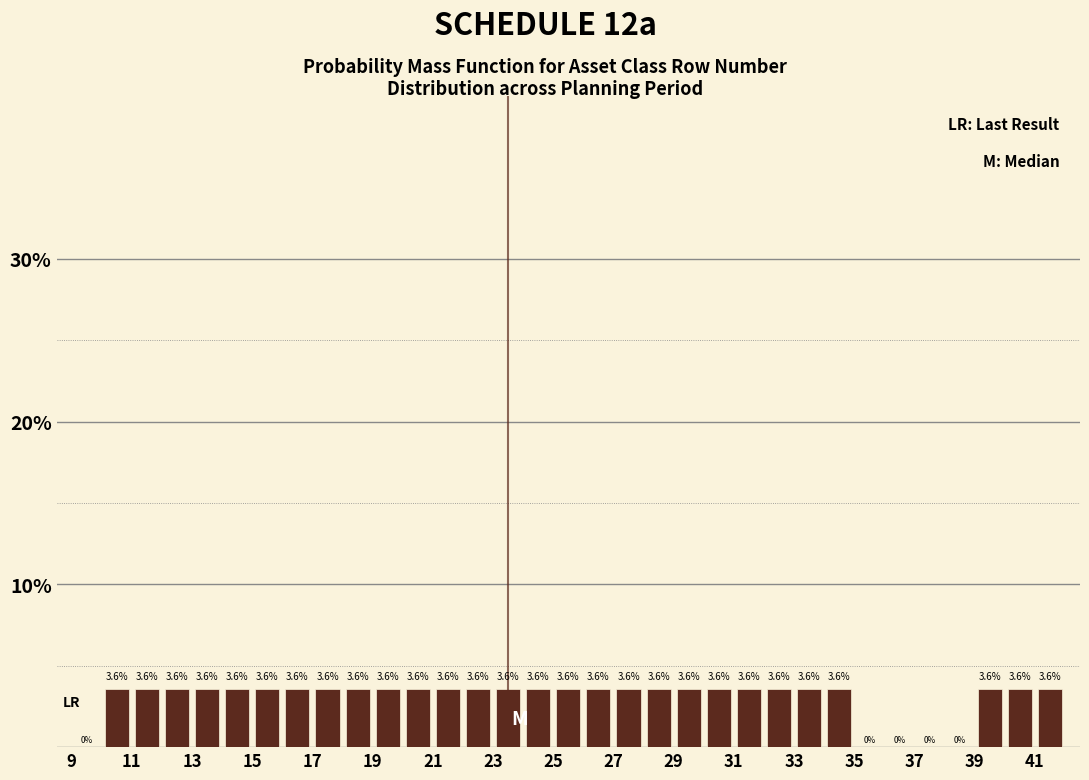

Reading left to right, list every bar in this chart as the range it spans on the x-axis followed by its height.

9 to 10: 0.0
10 to 11: 3.6
11 to 12: 3.6
12 to 13: 3.6
13 to 14: 3.6
14 to 15: 3.6
15 to 16: 3.6
16 to 17: 3.6
17 to 18: 3.6
18 to 19: 3.6
19 to 20: 3.6
20 to 21: 3.6
21 to 22: 3.6
22 to 23: 3.6
23 to 24: 3.6
24 to 25: 3.6
25 to 26: 3.6
26 to 27: 3.6
27 to 28: 3.6
28 to 29: 3.6
29 to 30: 3.6
30 to 31: 3.6
31 to 32: 3.6
32 to 33: 3.6
33 to 34: 3.6
34 to 35: 3.6
35 to 36: 0.0
36 to 37: 0.0
37 to 38: 0.0
38 to 39: 0.0
39 to 40: 3.6
40 to 41: 3.6
41 to 42: 3.6